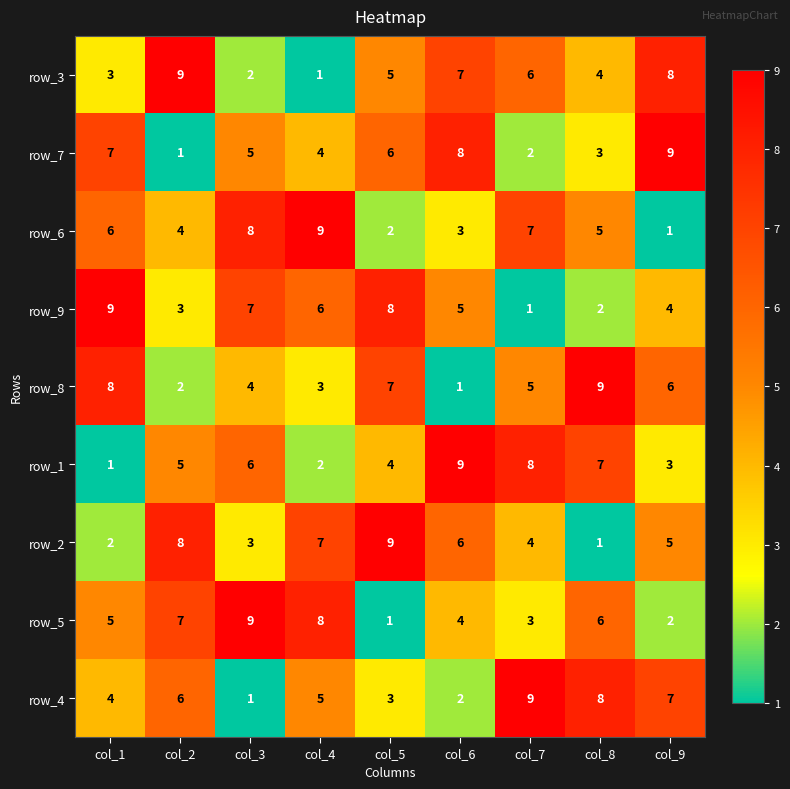

What is the total value across all series at col_9?

45